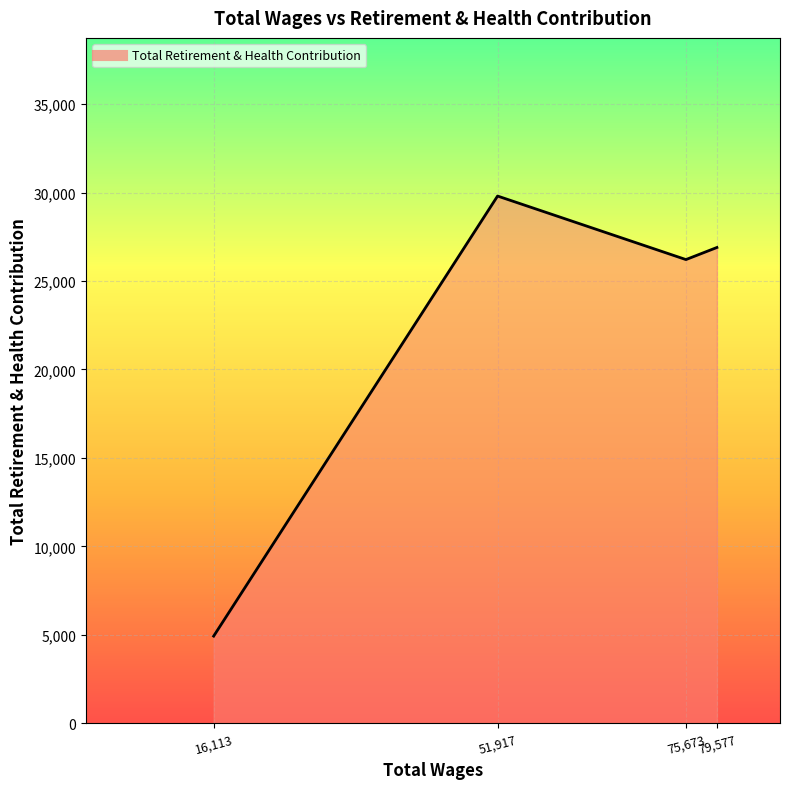

Where does the data first go above 26895?

51,917